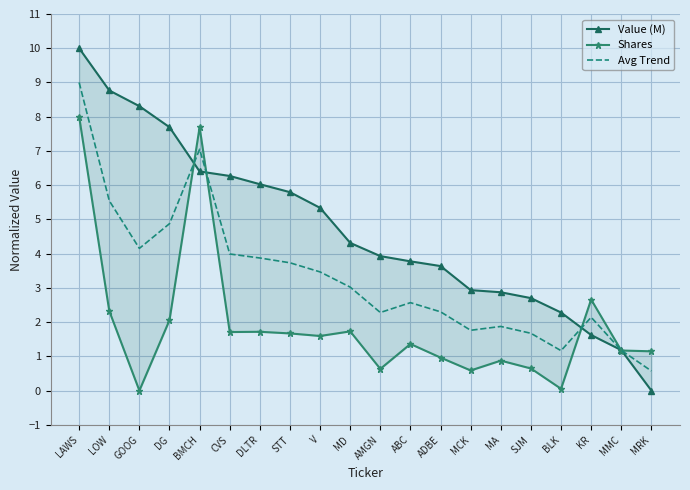

What is the value of the Value (M) point at the 1st from the left?

10.0